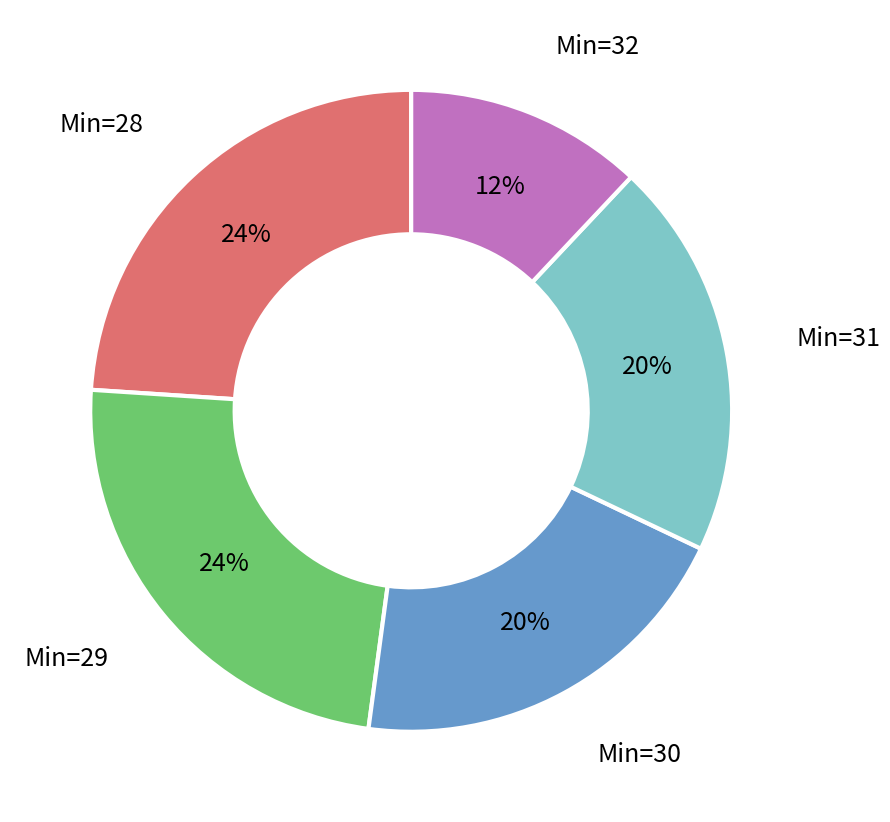

Does any single category account for the majority?

No